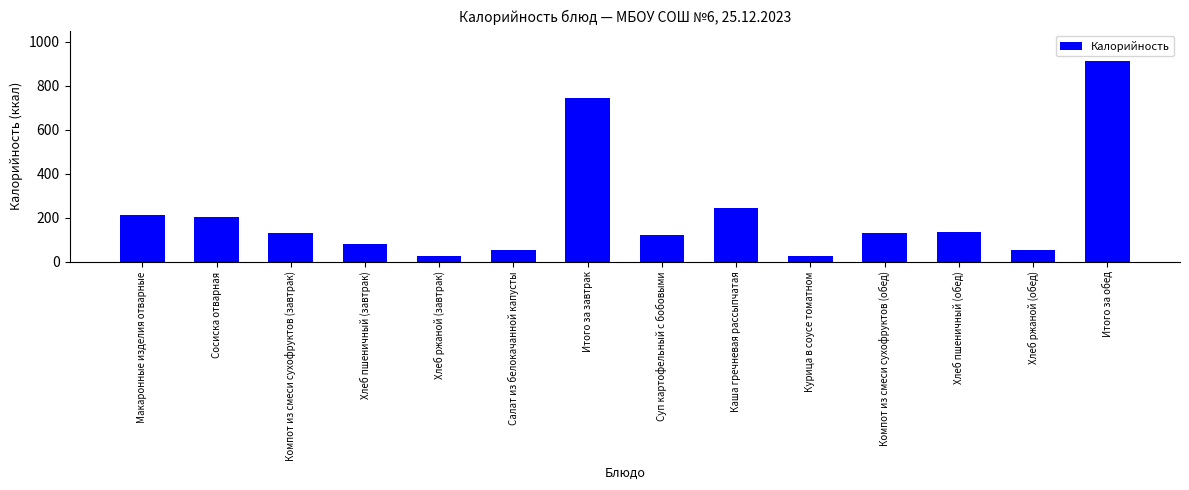

Between Курица в соусе томатном and Компот из смеси сухофруктов (обед), which is larger?

Компот из смеси сухофруктов (обед)